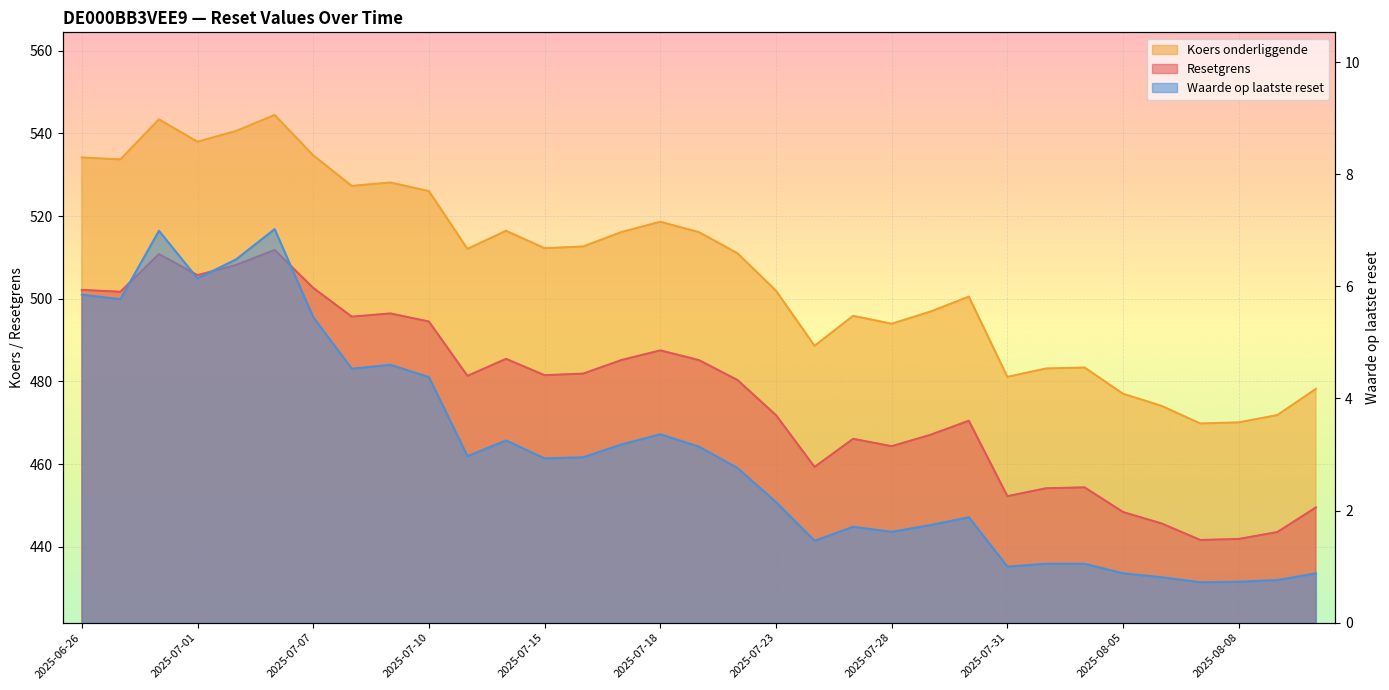

Which category has the lowest value in the Koers onderliggende series?

2025-08-07